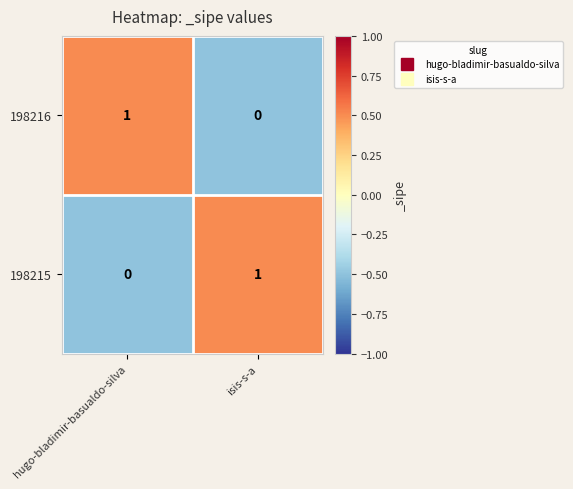

List the labels in order of 198216 value, smallest first.

isis-s-a, hugo-bladimir-basualdo-silva